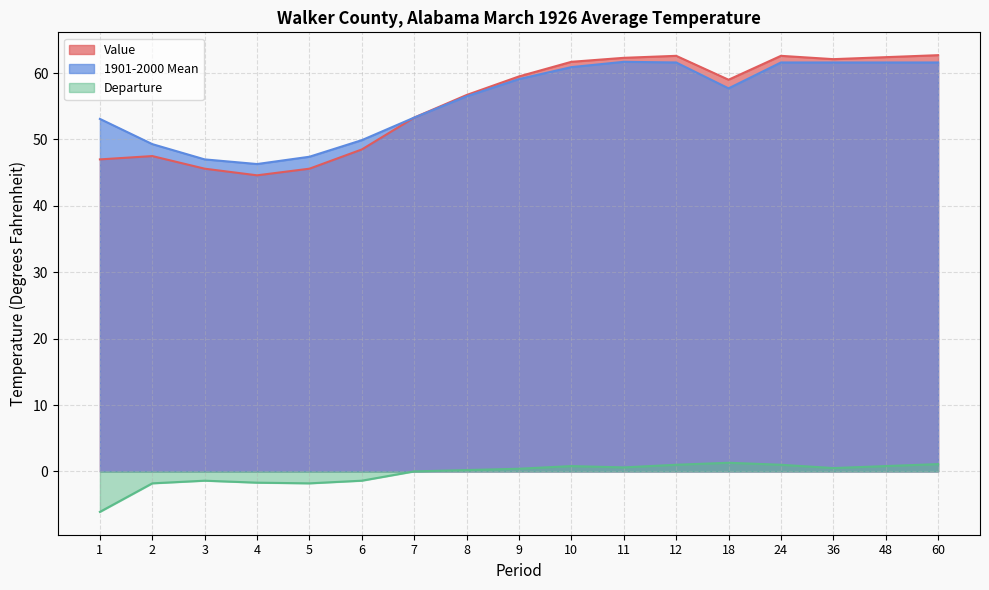

True or false: 1901-2000 Mean and Departure intersect in this chart.

False